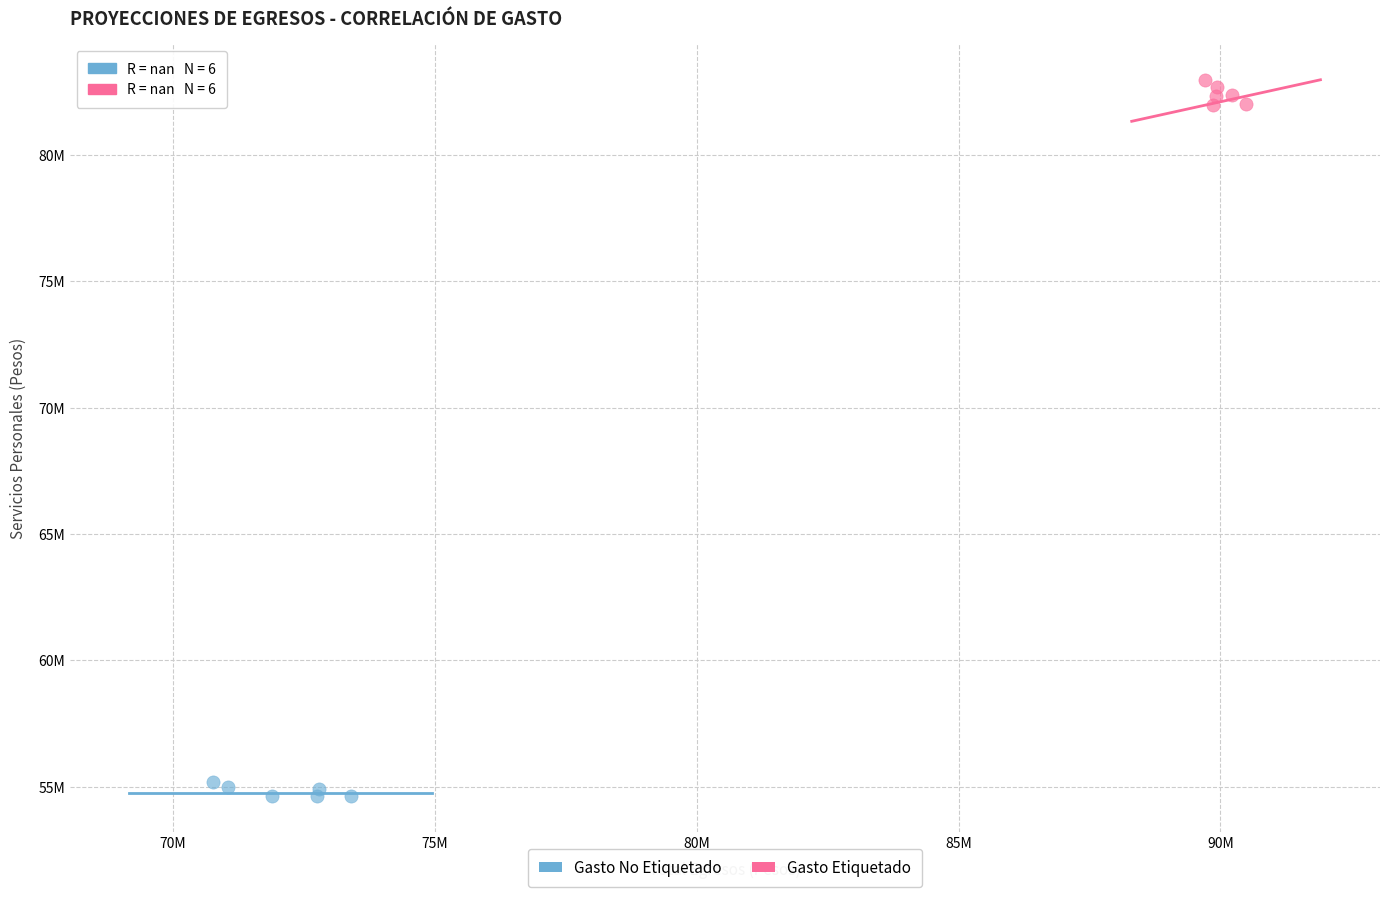

Which series reaches the maximum Y coordinate?

Gasto Etiquetado